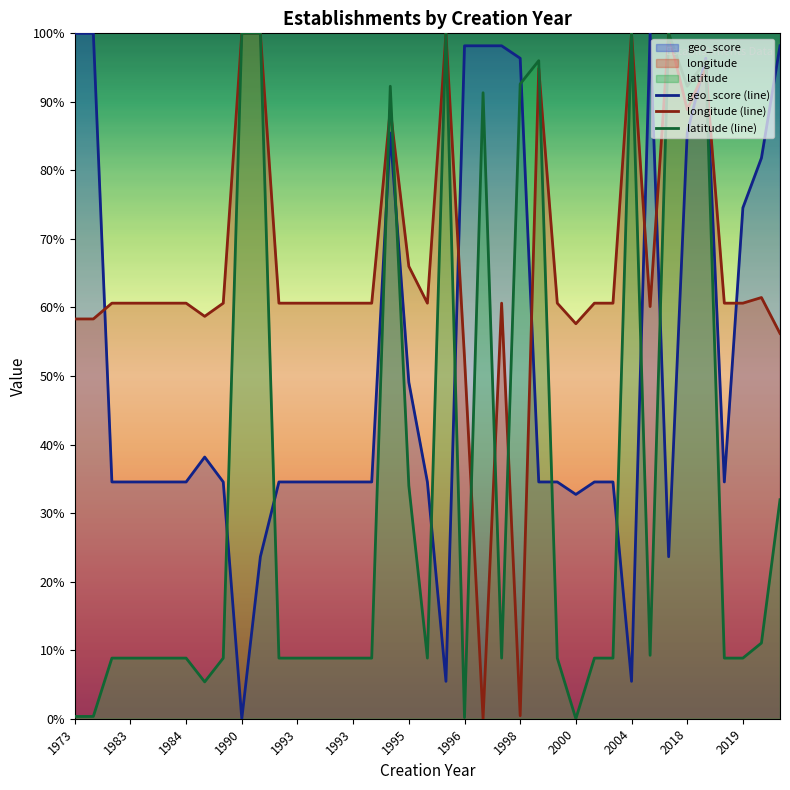

How many intersections are there between latitude (line) and geo_score (line)?

12